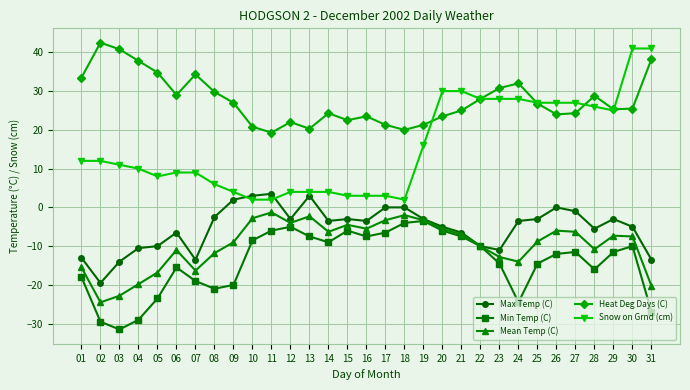

At which category is the sum across all series the highest?

30